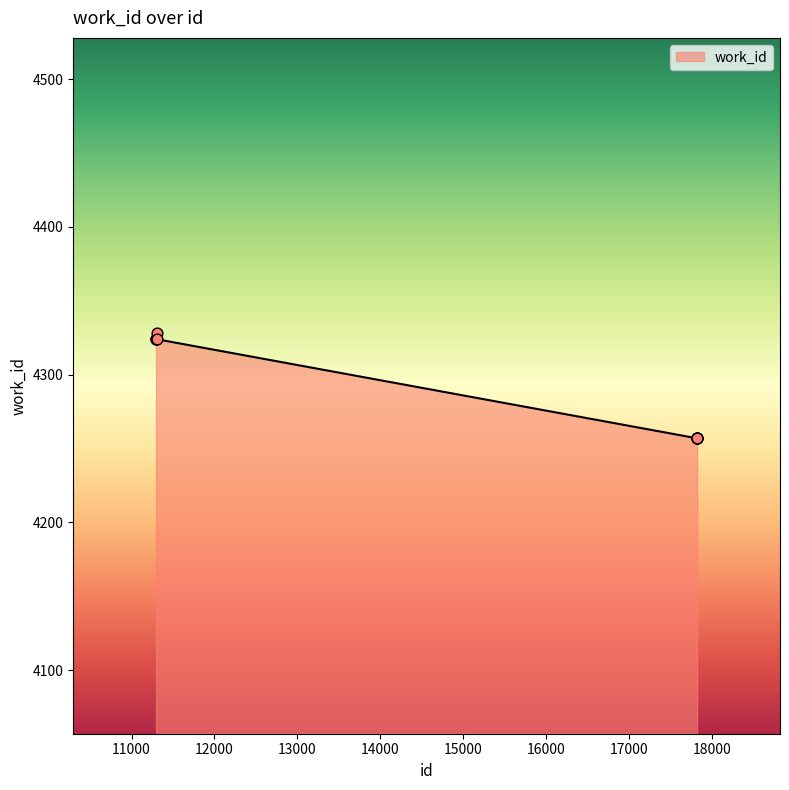

What is the greatest value displayed?

4328